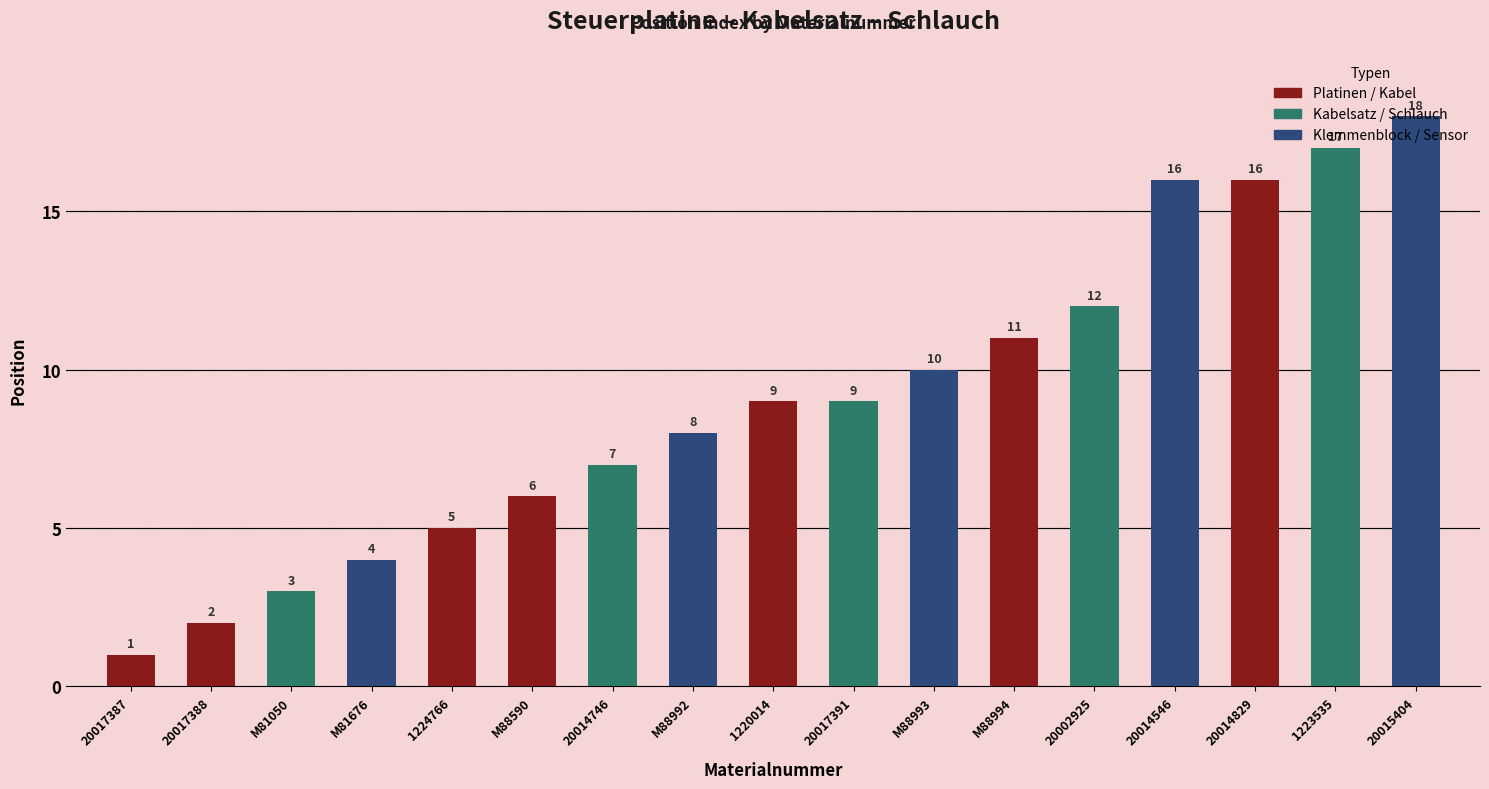

Reading left to right, transcribe all the data shown in this chart.

1	2	3	4	5	6	7	8	9	9	10	11	12	16	16	17	18